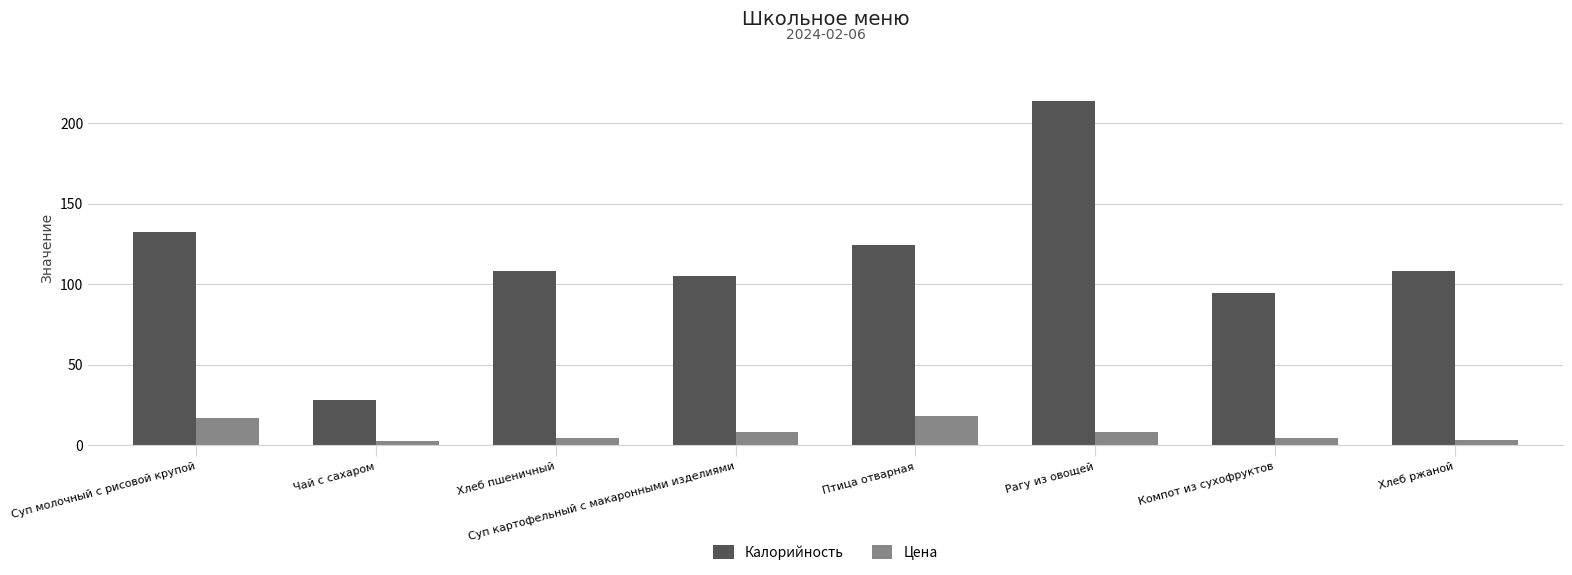

True or false: Цена has a value of 8.4 at Рагу из овощей.

True